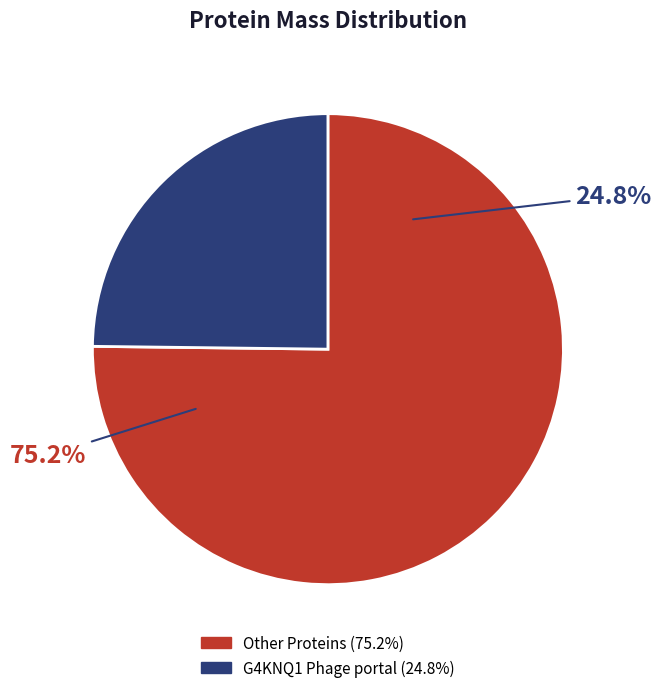

Does G4KNN4 represent more than half of the total?

No